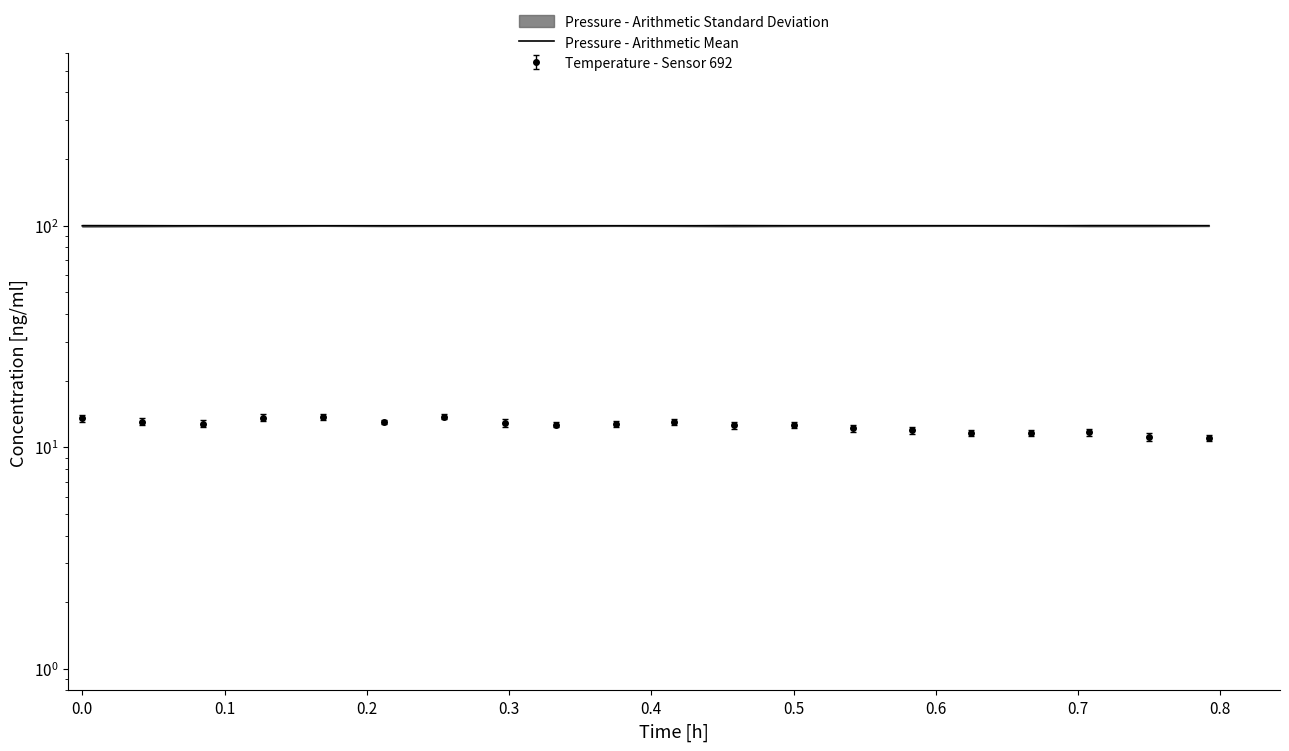

Is this an area chart (filled region under the line)?

No